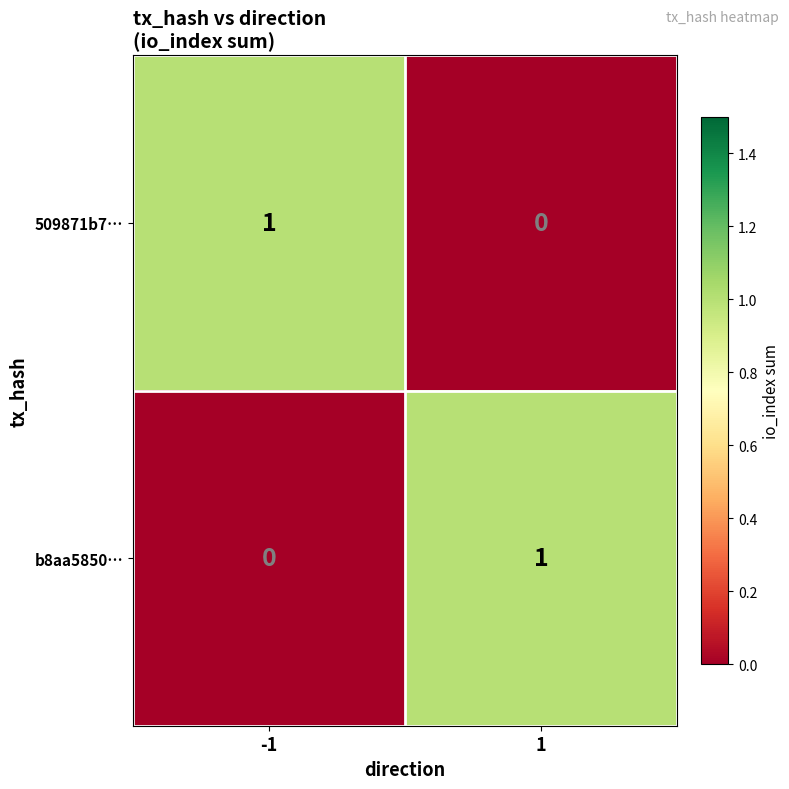

Count the number of categories in the chart.

2